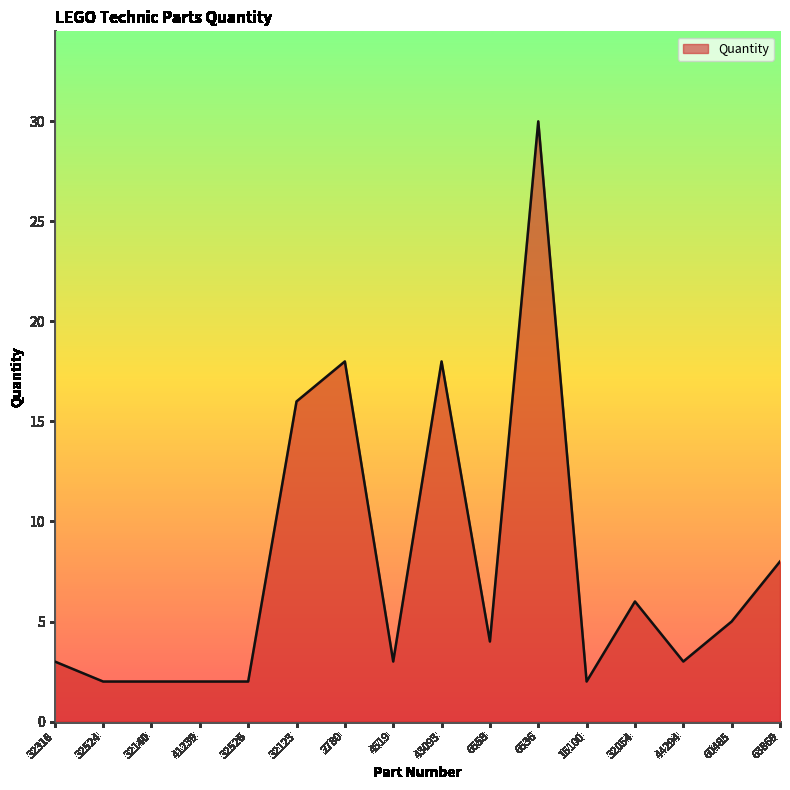

The value at 6558 is 2. True or false?

False